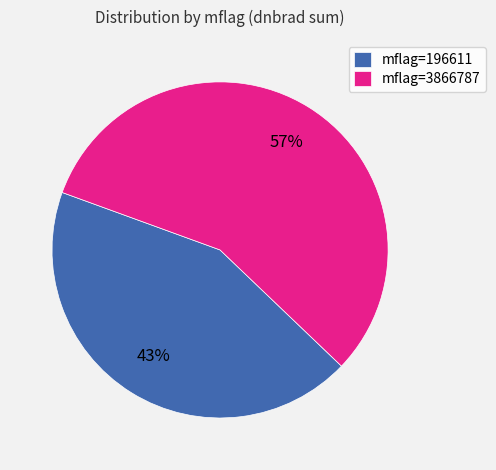

What percentage is the mflag=3866787 slice, to the nearest percent?

57%